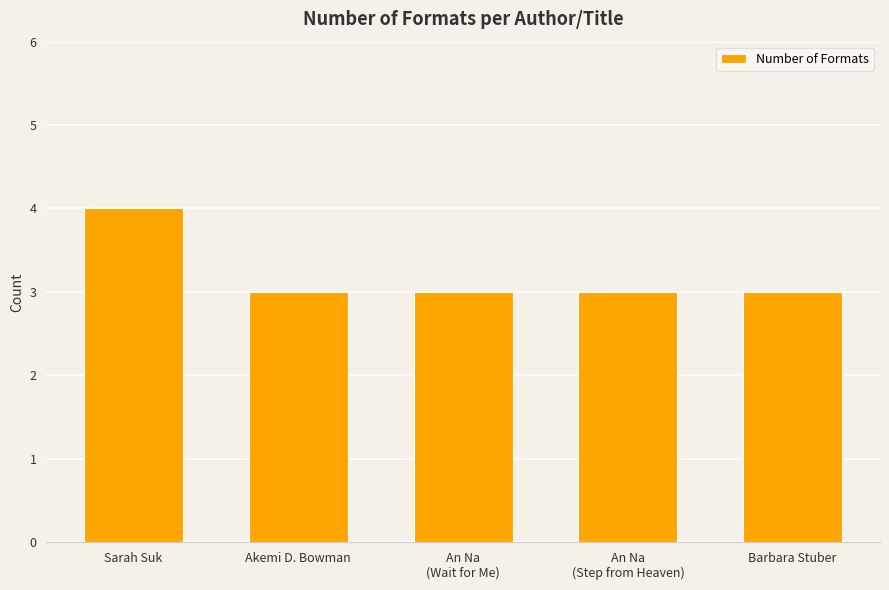

Reading left to right, extract all data points from this chart.

Sarah Suk=4	Akemi D. Bowman=3	An Na
(Wait for Me)=3	An Na
(Step from Heaven)=3	Barbara Stuber=3